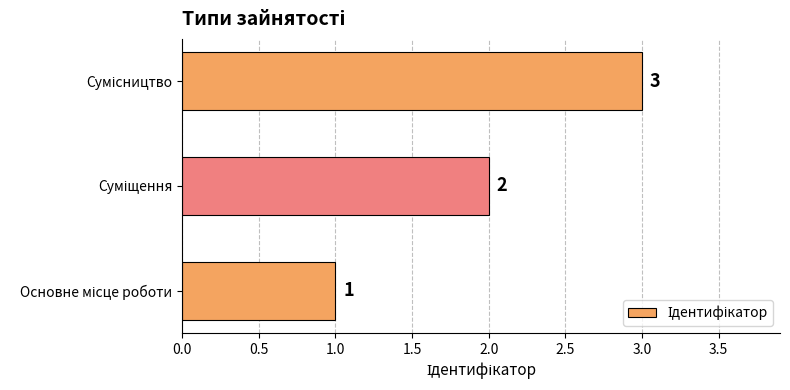

Count the values in the range 1 to 3.

3